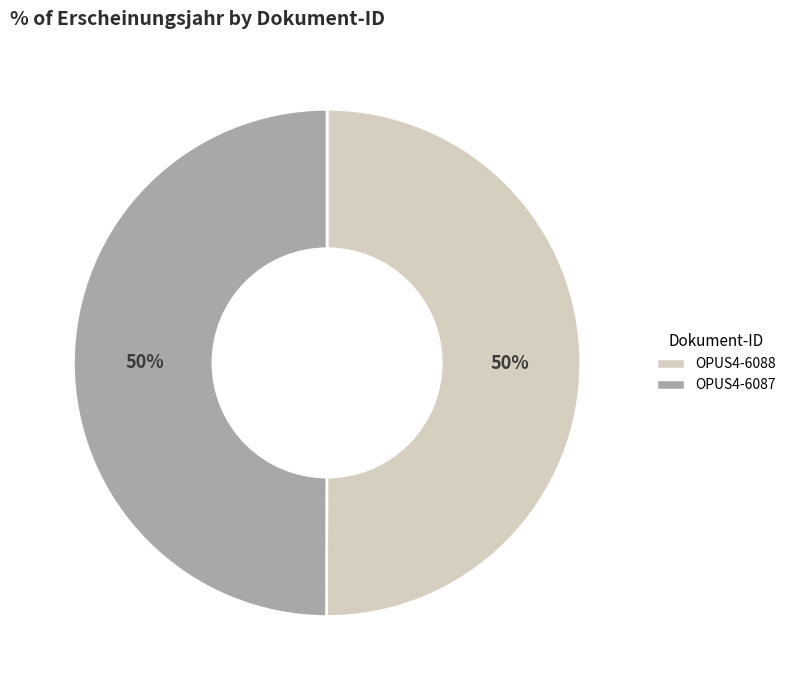

To the nearest percent, what portion does OPUS4-6087 represent?

50%